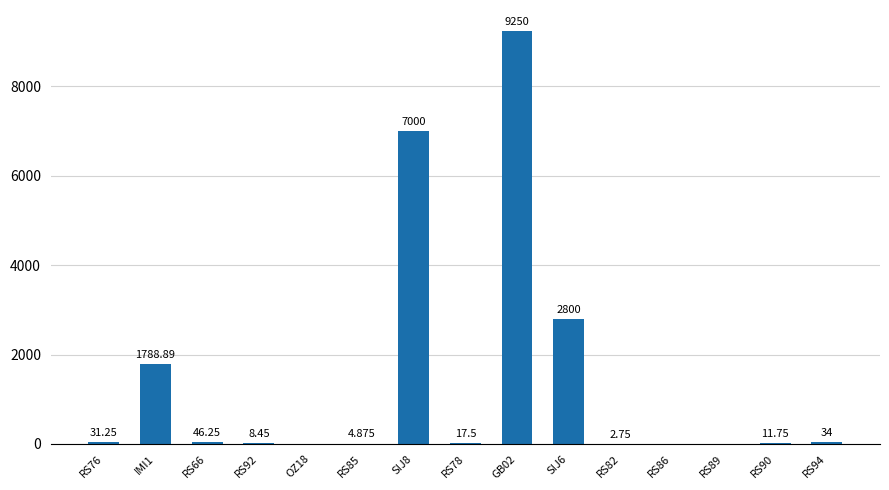

Reading left to right, what are all the values shown in this chart?

31.2	1788.9	46.2	8.4	0.0	4.9	7000.0	17.5	9250.0	2800.0	2.8	0.0	0.0	11.8	34.0